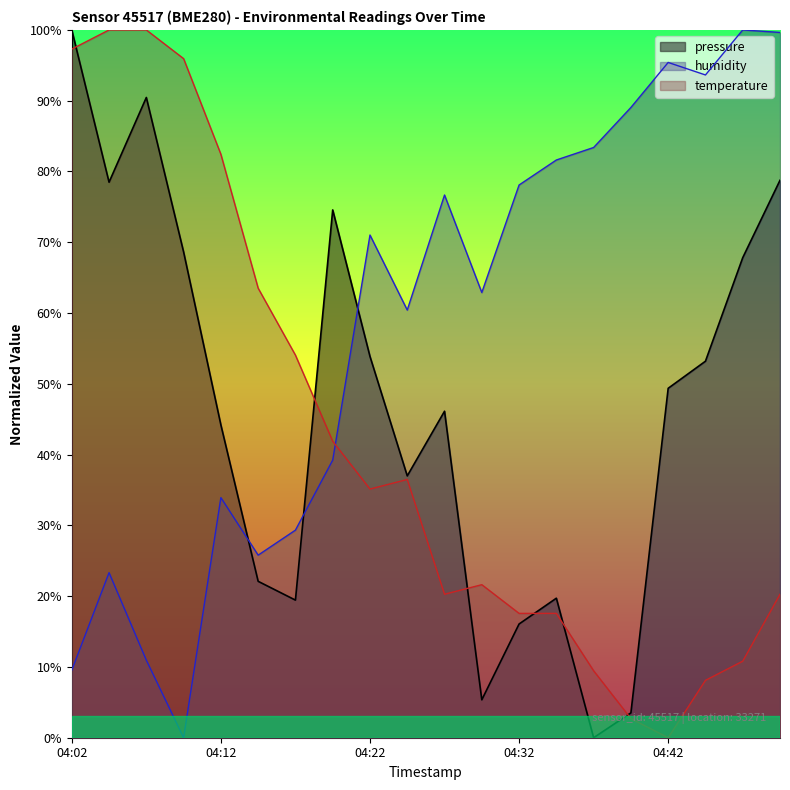

True or false: temperature has more than 1 interior local peaks.

True